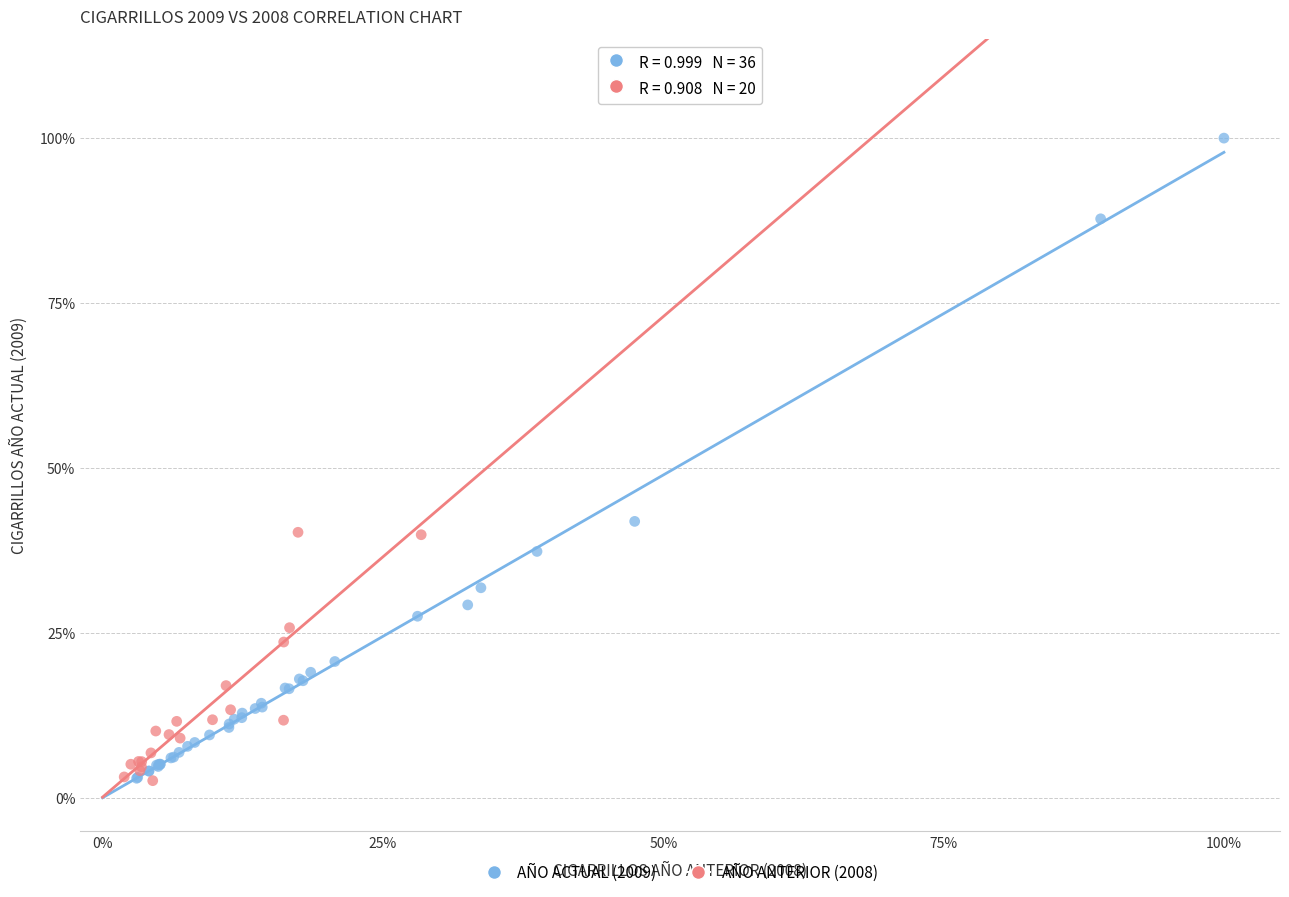

What are all the series names shown in the legend?

AÑO ACTUAL (2009), AÑO ANTERIOR (2008)